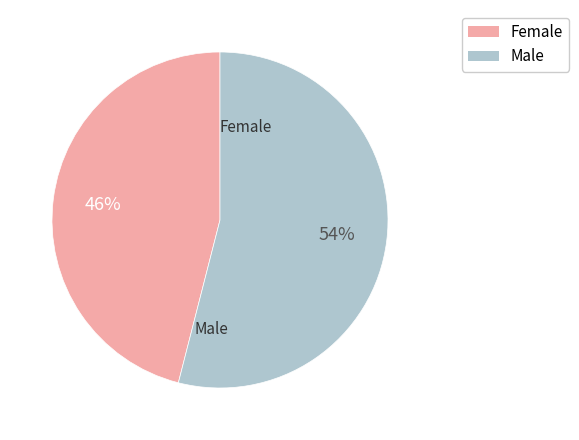

Which has a higher value, Female or Male?

Male